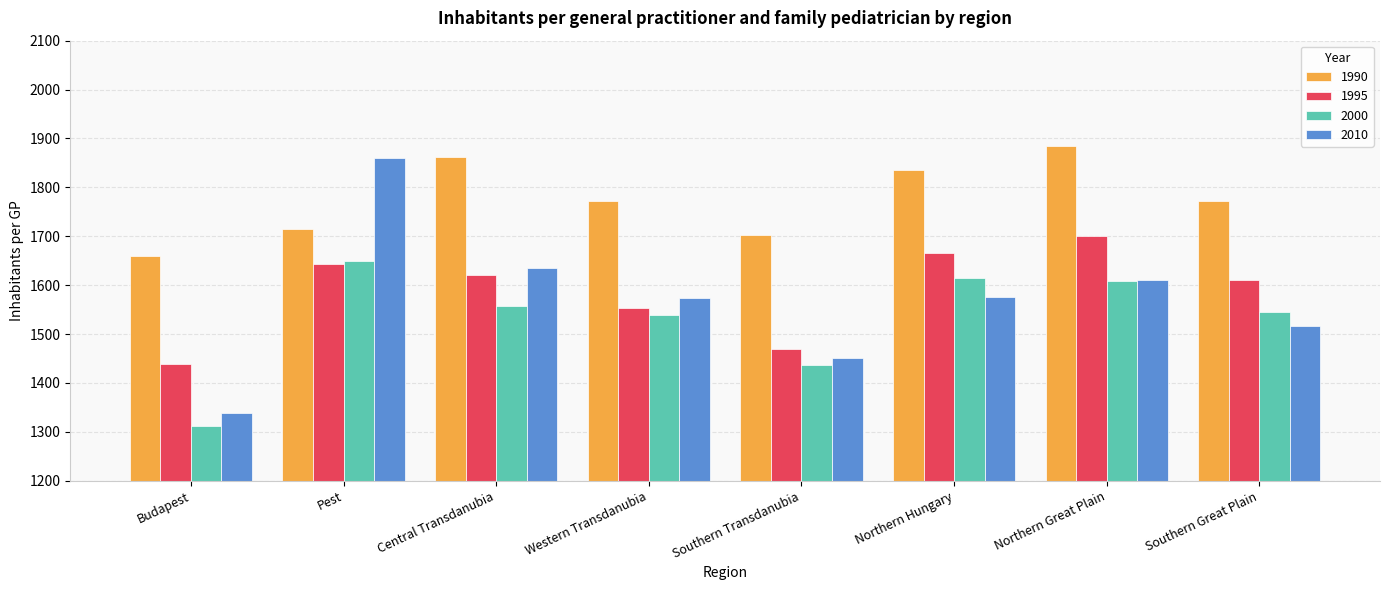

Does the chart contain any negative values?

No